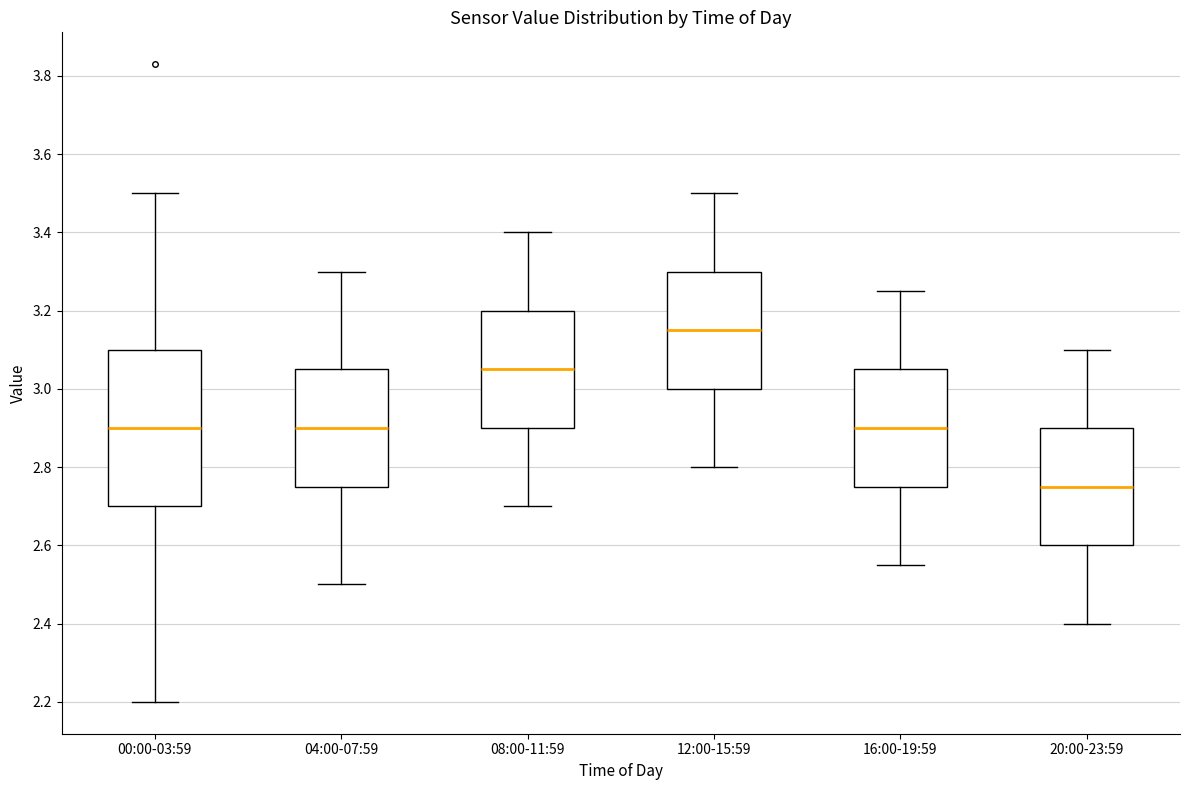

Which box is the tallest, from its lower edge to its upper edge?

00:00-03:59